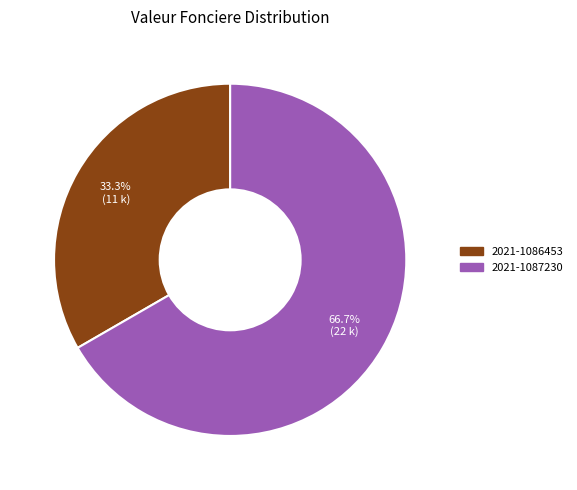

How many slices are in this pie chart?

2